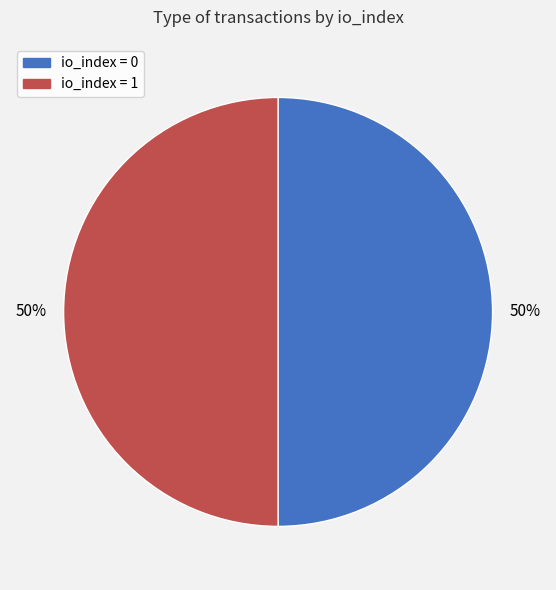

What is the ratio of the value at io_index = 1 to the value at io_index = 0?

1.0